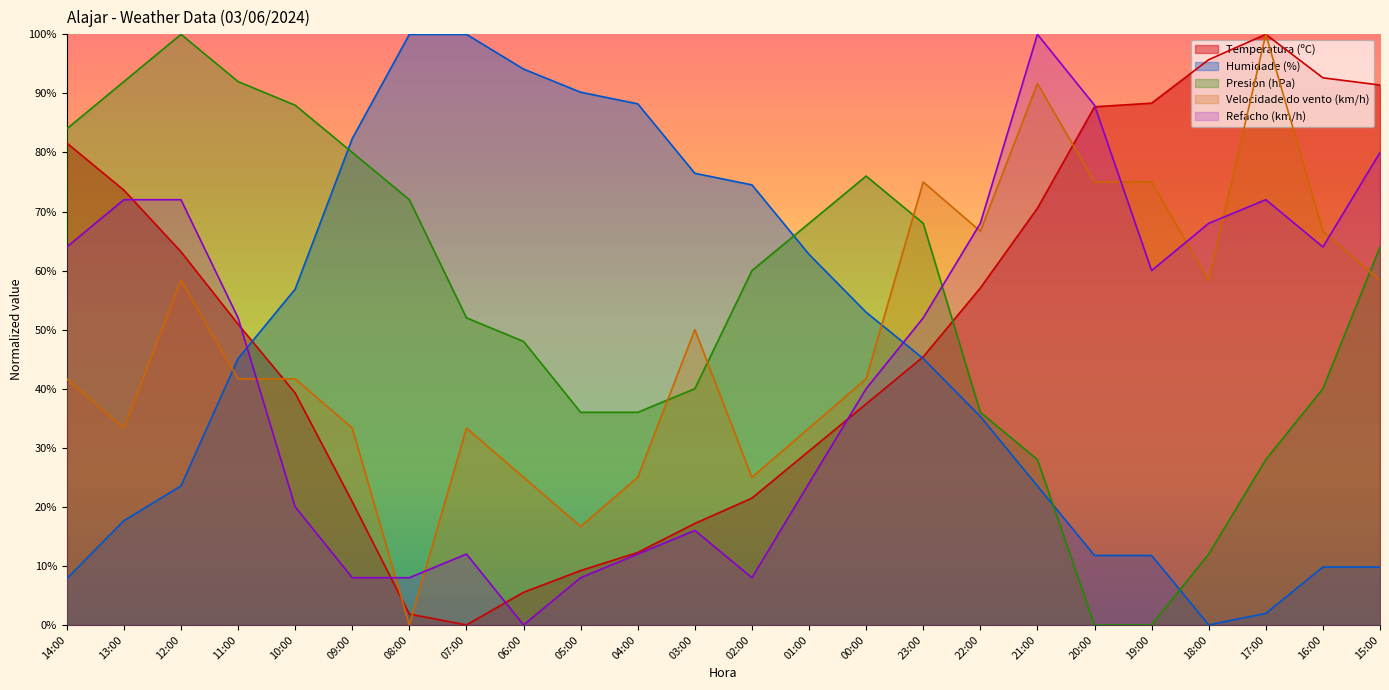

Between 14:00 and 17:00, which is larger?

17:00